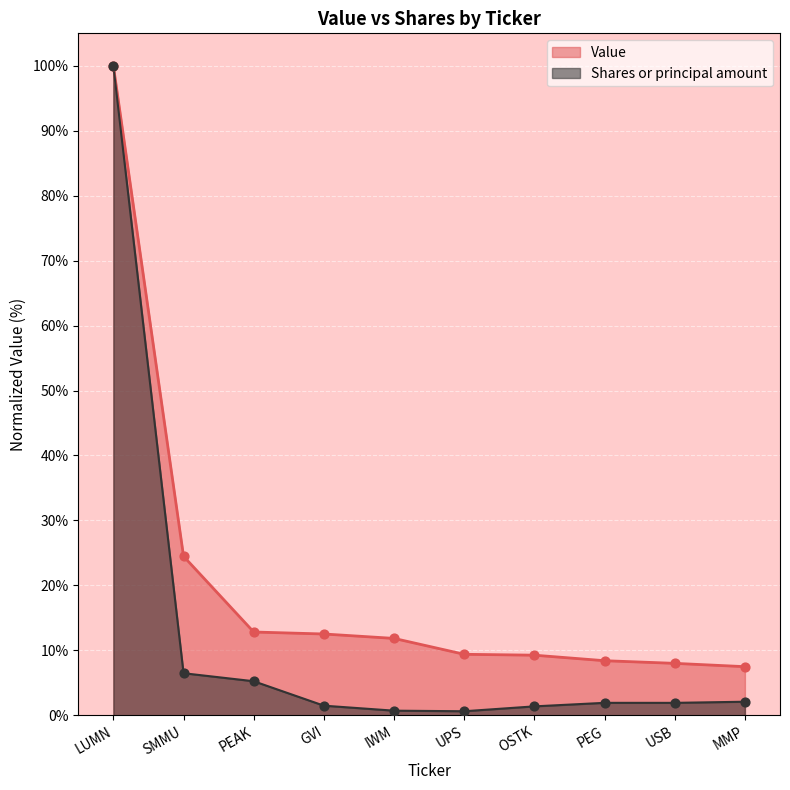

Which series reaches the maximum Y coordinate?

Value